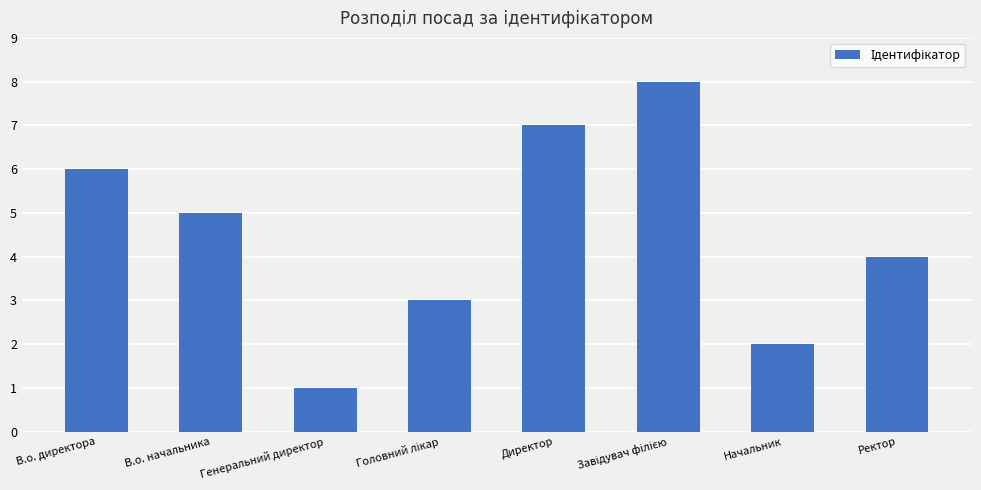

What position from the left is В.о. начальника?

2